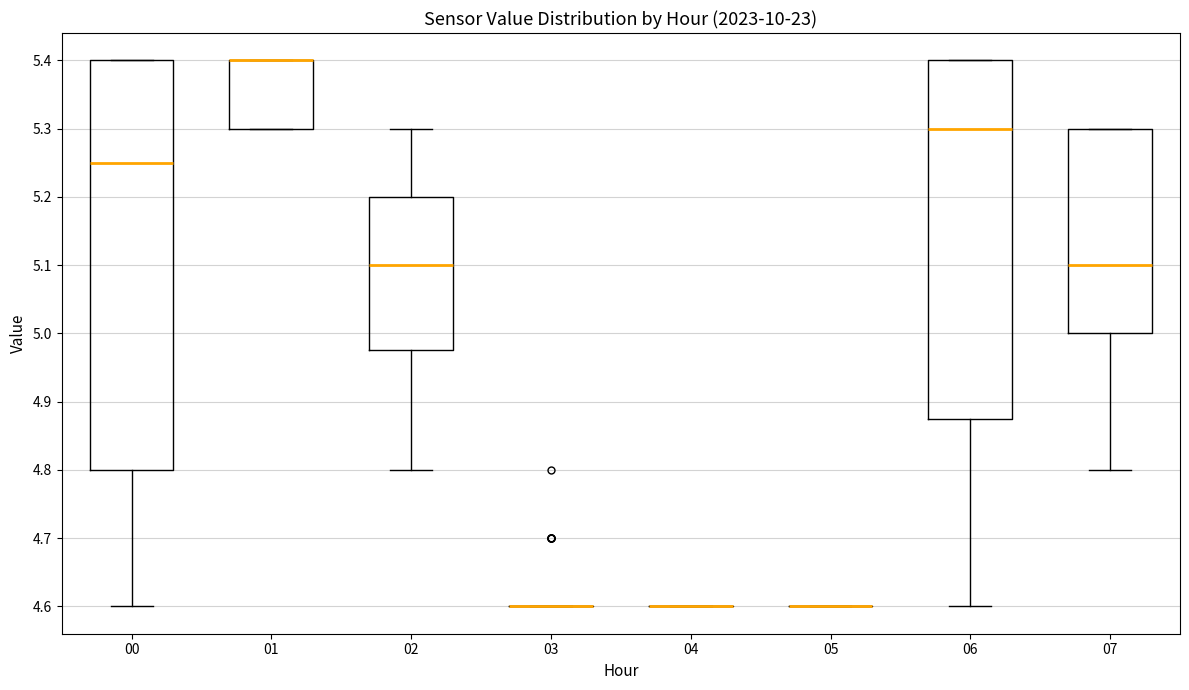

Reading left to right, transcribe this box plot: for each box, give where its median line is, the range the box spans, and where its two whiskers end, as read against the y-axis. The values are not printed on the chart, so give them approximately, as read against the axis.

00: median 5.25, box 4.80 to 5.40, whiskers 4.60 to 5.40
01: median 5.40 (drawn on the box's upper edge), box 5.30 to 5.40, whiskers 5.30 to 5.40
02: median 5.10, box 4.98 to 5.20, whiskers 4.80 to 5.30
03: box collapsed to a line at 4.60, whiskers 4.60 to 4.60
04: box collapsed to a line at 4.60, whiskers 4.60 to 4.60
05: box collapsed to a line at 4.60, whiskers 4.60 to 4.60
06: median 5.30, box 4.88 to 5.40, whiskers 4.60 to 5.40
07: median 5.10, box 5.00 to 5.30, whiskers 4.80 to 5.30